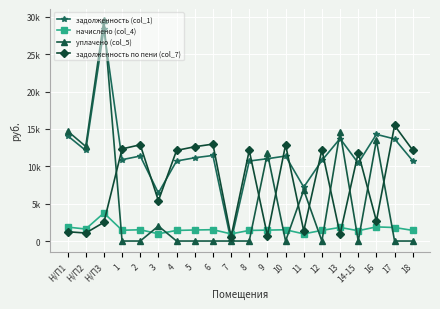

Rank the series by their average value, from highest to lowest.

задолженность (col_1), задолженность по пени (col_7), уплачено (col_5), начислено (col_4)